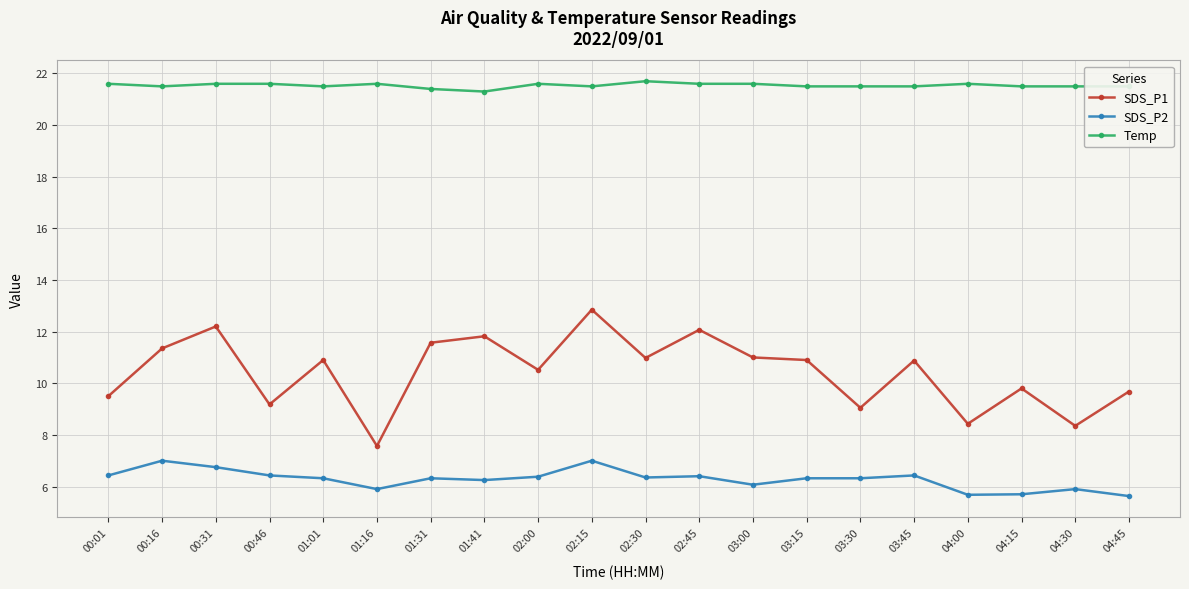

Between 02:45 and 03:45, which series saw the biggest shift?

SDS_P1